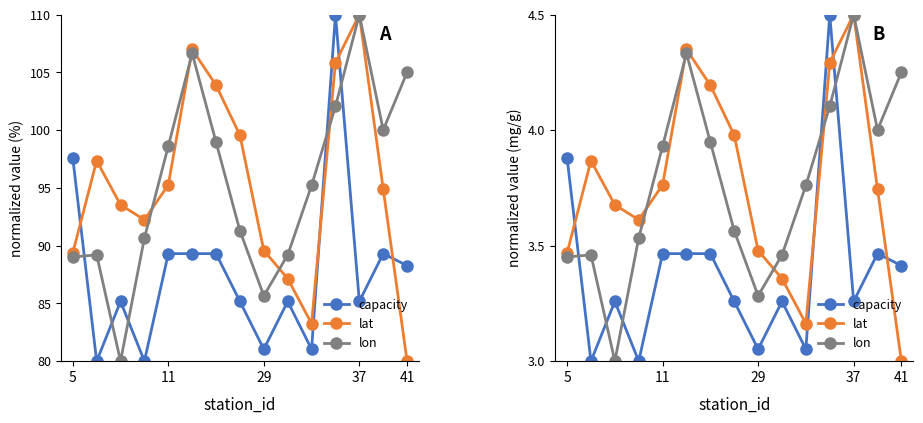

What is the value of the lon point at the 13th from the left?

4.5